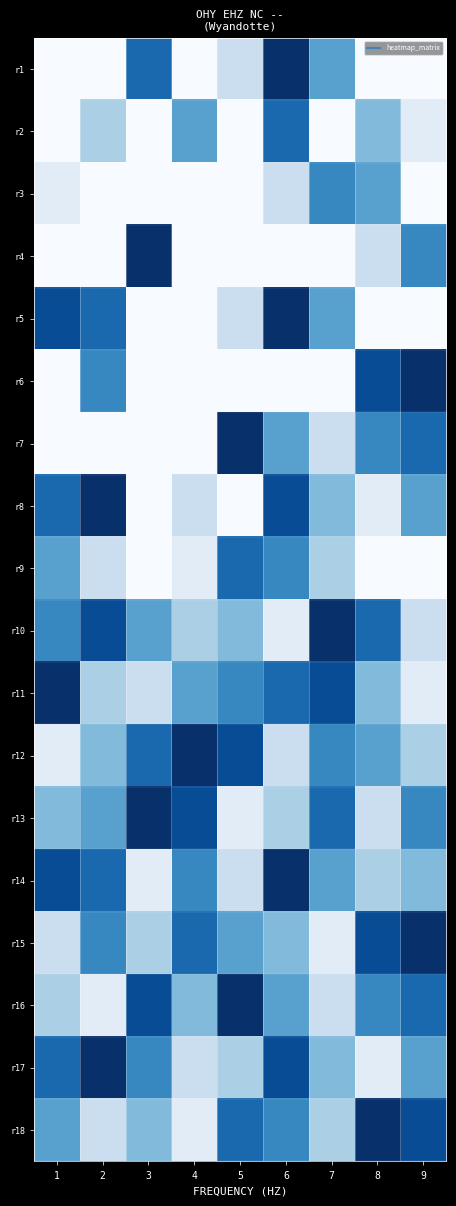

Reading left to right, extract all data points from this chart.

r1: 1=0	2=0	3=7	4=0	5=2	6=9	7=5	8=0	9=0
r2: 1=0	2=3	3=0	4=5	5=0	6=7	7=0	8=4	9=1
r3: 1=1	2=0	3=0	4=0	5=0	6=2	7=6	8=5	9=0
r4: 1=0	2=0	3=9	4=0	5=0	6=0	7=0	8=2	9=6
r5: 1=8	2=7	3=0	4=0	5=2	6=9	7=5	8=0	9=0
r6: 1=0	2=6	3=0	4=0	5=0	6=0	7=0	8=8	9=9
r7: 1=0	2=0	3=0	4=0	5=9	6=5	7=2	8=6	9=7
r8: 1=7	2=9	3=0	4=2	5=0	6=8	7=4	8=1	9=5
r9: 1=5	2=2	3=0	4=1	5=7	6=6	7=3	8=0	9=0
r10: 1=6	2=8	3=5	4=3	5=4	6=1	7=9	8=7	9=2
r11: 1=9	2=3	3=2	4=5	5=6	6=7	7=8	8=4	9=1
r12: 1=1	2=4	3=7	4=9	5=8	6=2	7=6	8=5	9=3
r13: 1=4	2=5	3=9	4=8	5=1	6=3	7=7	8=2	9=6
r14: 1=8	2=7	3=1	4=6	5=2	6=9	7=5	8=3	9=4
r15: 1=2	2=6	3=3	4=7	5=5	6=4	7=1	8=8	9=9
r16: 1=3	2=1	3=8	4=4	5=9	6=5	7=2	8=6	9=7
r17: 1=7	2=9	3=6	4=2	5=3	6=8	7=4	8=1	9=5
r18: 1=5	2=2	3=4	4=1	5=7	6=6	7=3	8=9	9=8